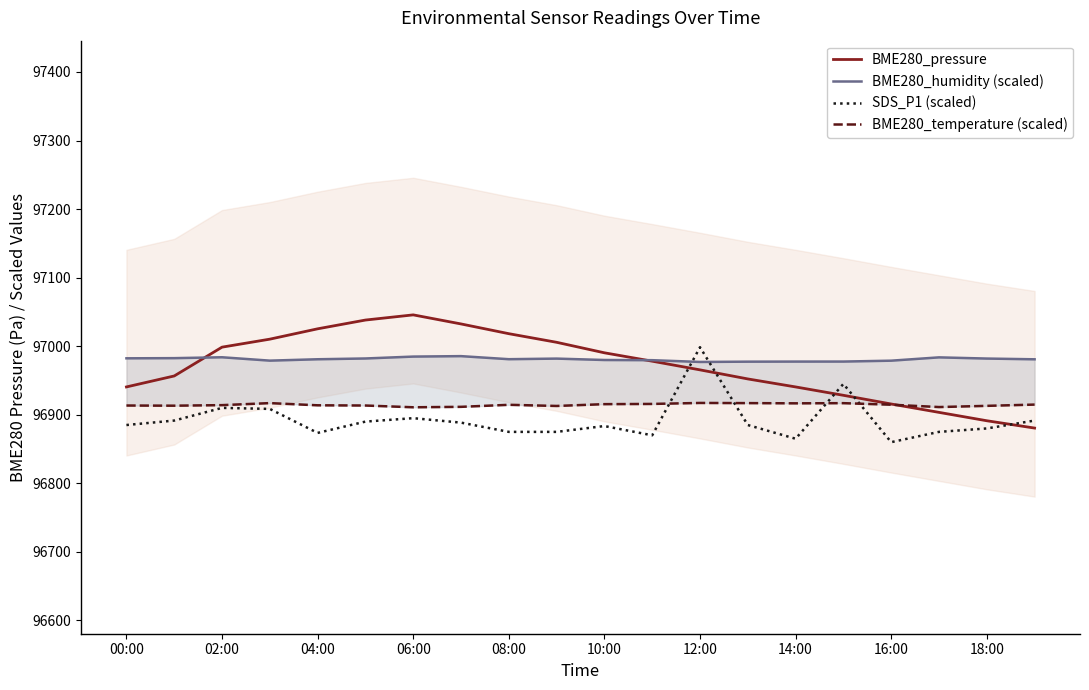

Does the chart have visible grid lines?

No